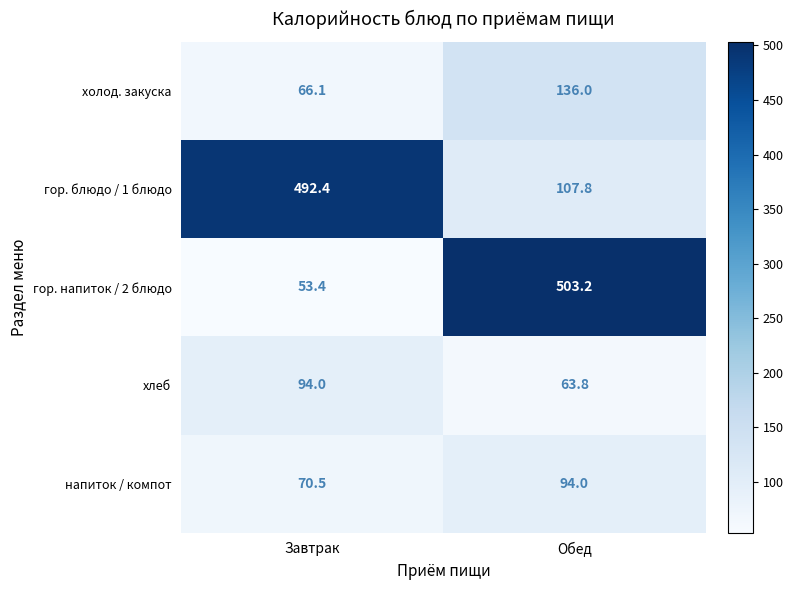

Rank the series at Завтрак from lowest to highest value.

гор. напиток / 2 блюдо, холод. закуска, напиток / компот, хлеб, гор. блюдо / 1 блюдо